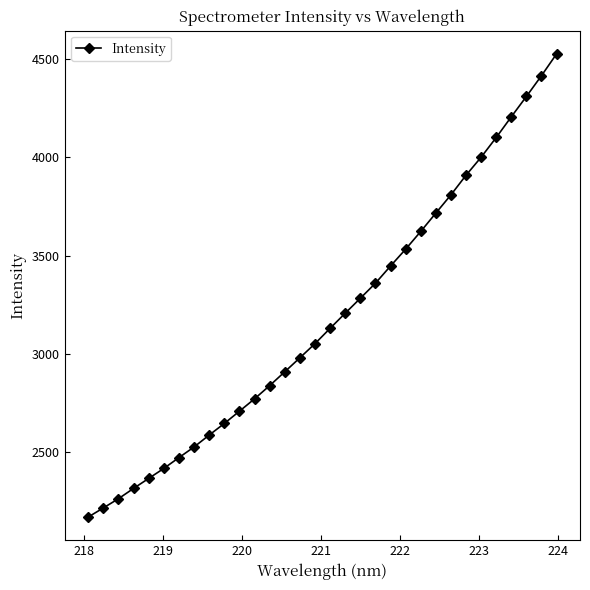

What is the sum of all values?

101843.5